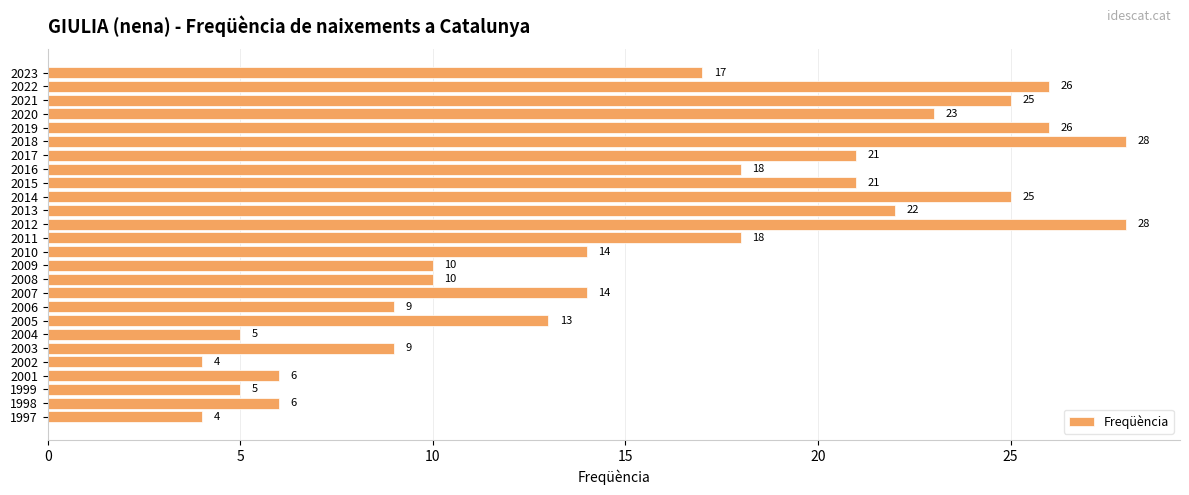

At which label is the value closest to 16?

2023